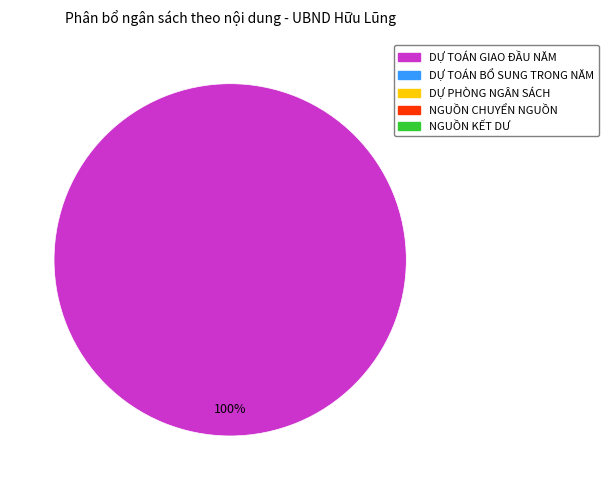

Is there a majority slice in this chart?

Yes